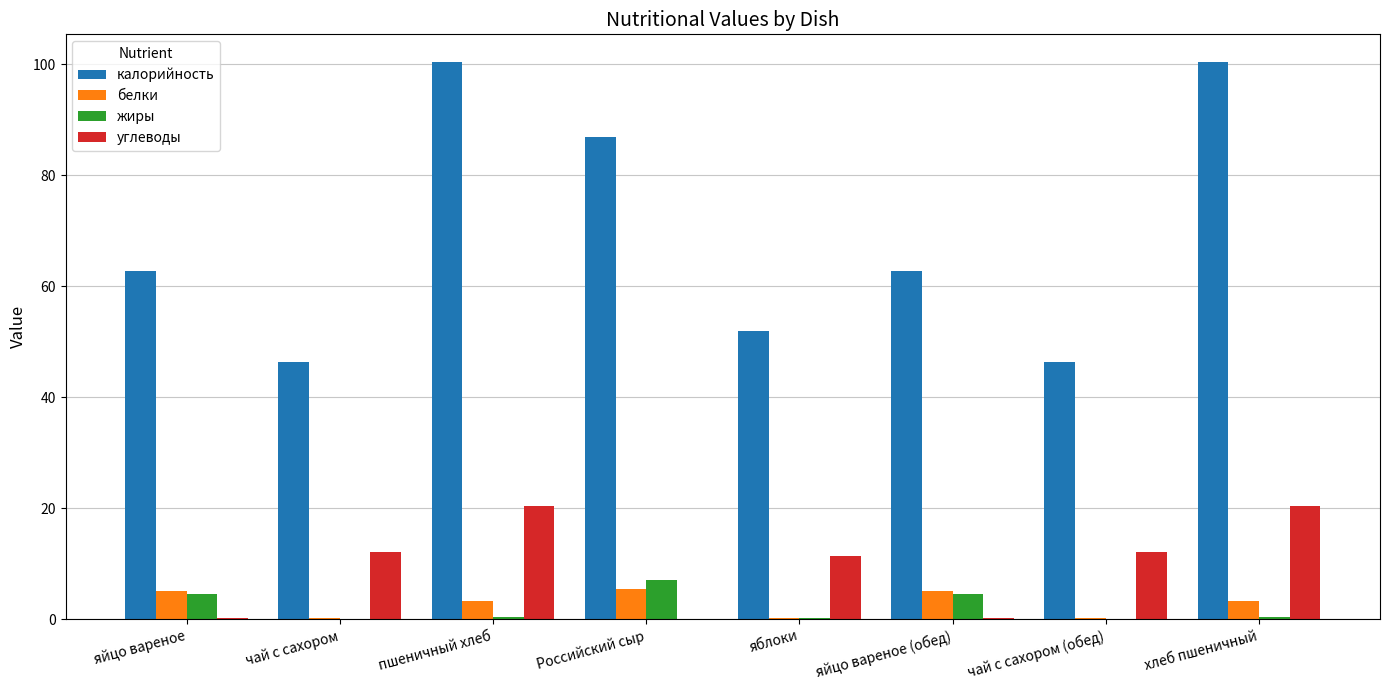

True or false: калорийность has a value of 62.8 at яйцо вареное.

True